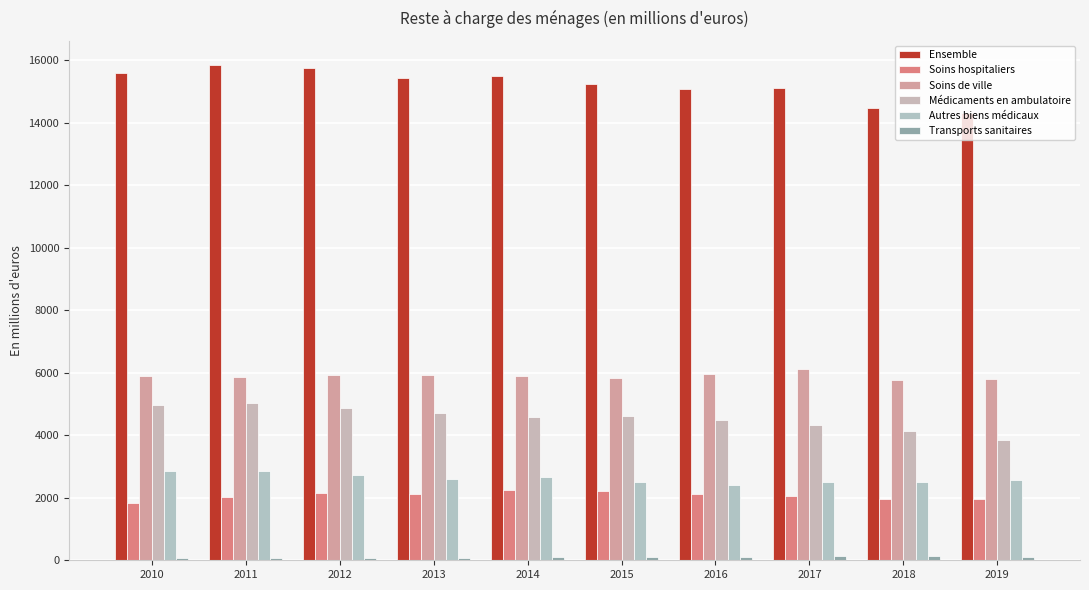

How many data points in Autres biens médicaux are less than 2586?

5